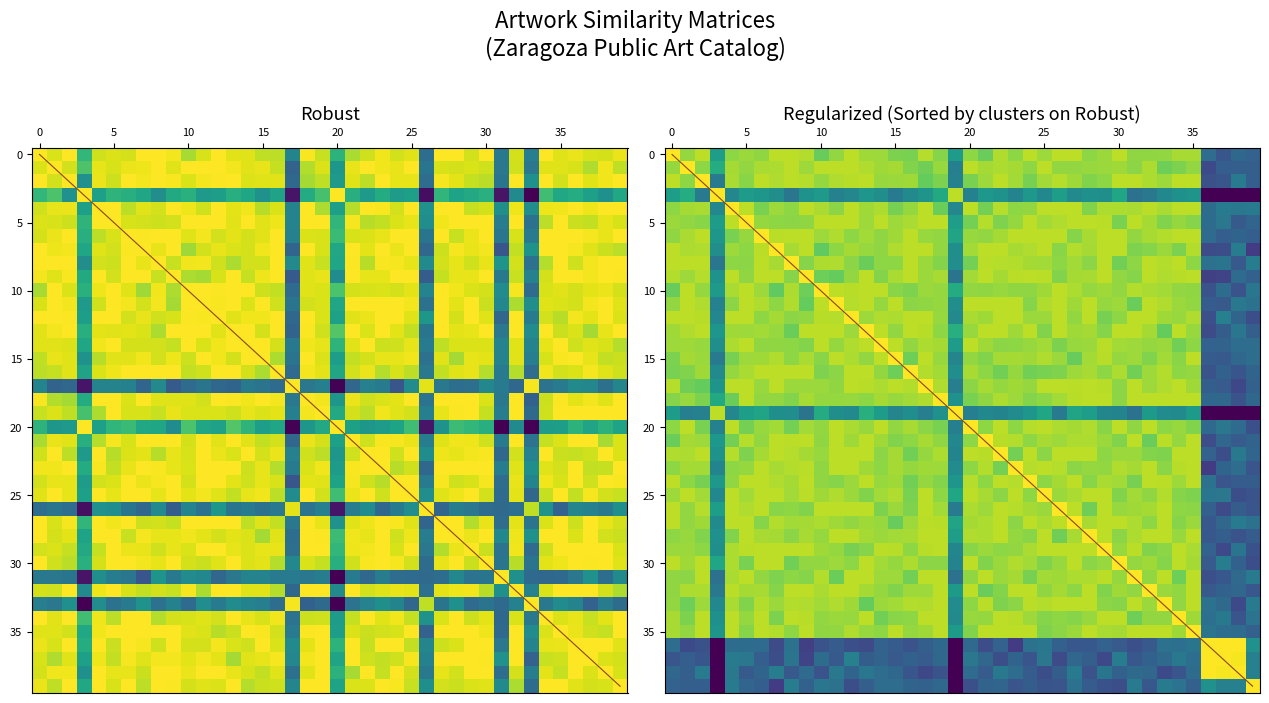

The value at 1 is 38. True or false?

False